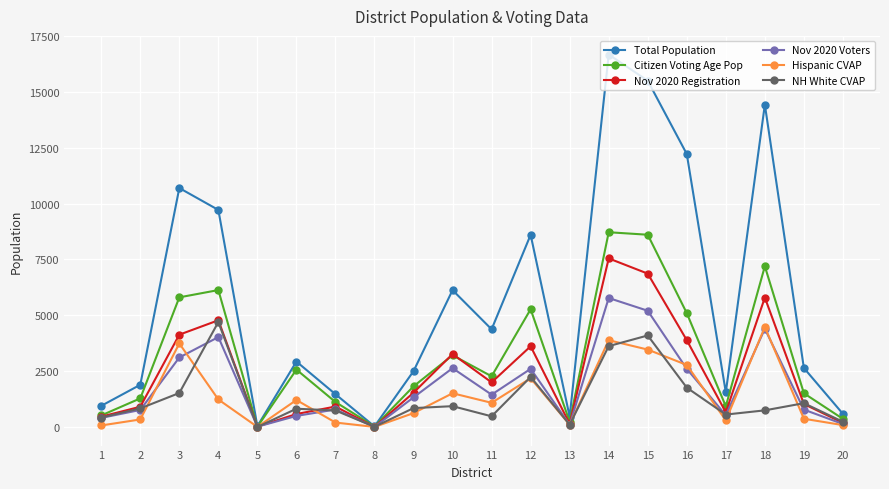

What is the highest value of the Total Population series?

16669.0